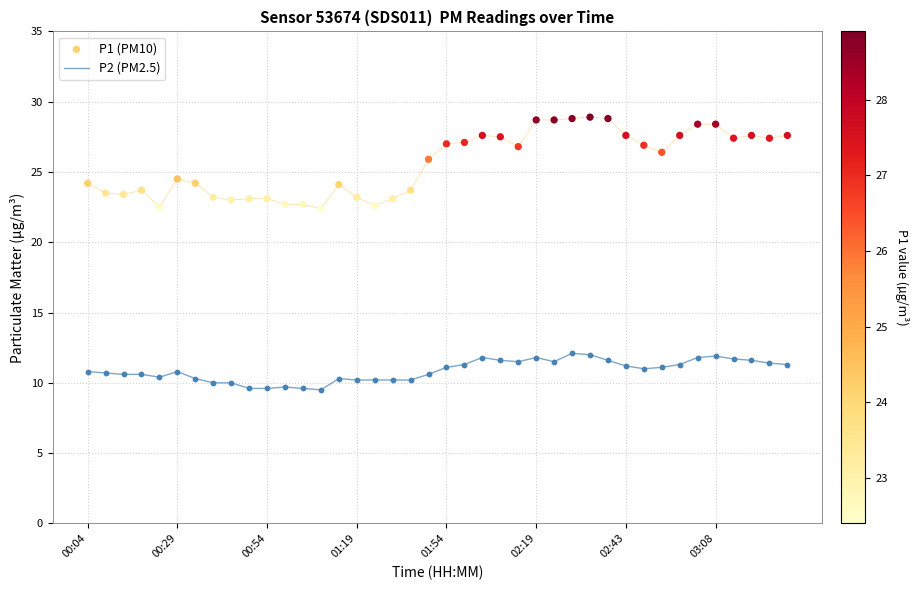

Which series has the widest spread of Y values?

P1 (PM10)